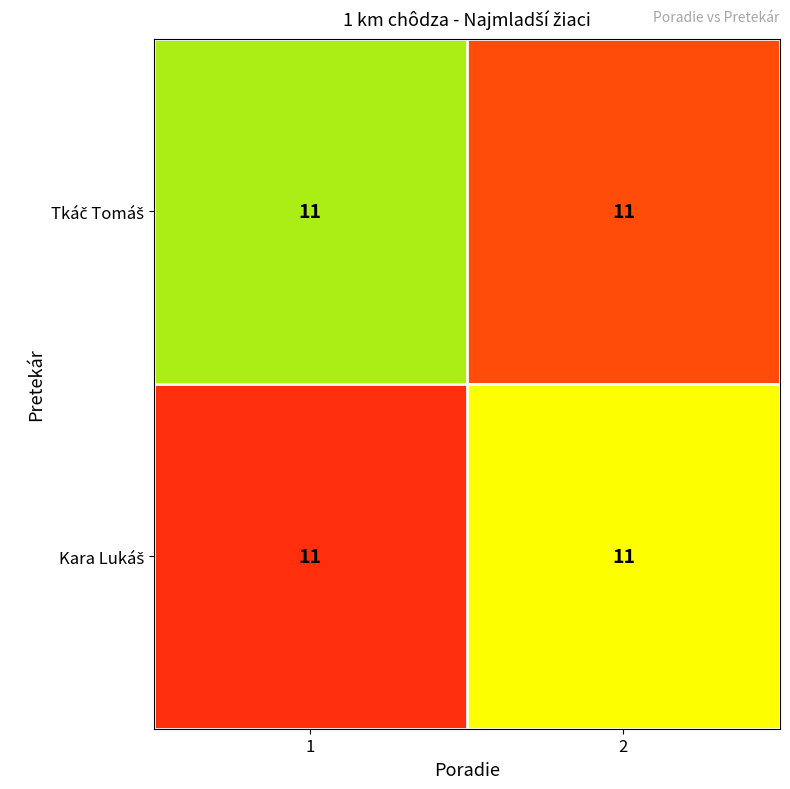

Rank the categories by Tkáč Tomáš value from highest to lowest.

2, 1